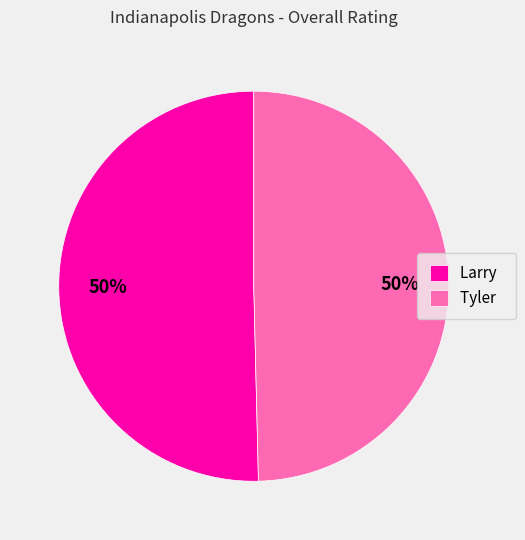

What is the ratio of the value at Tyler to the value at Larry?

1.0